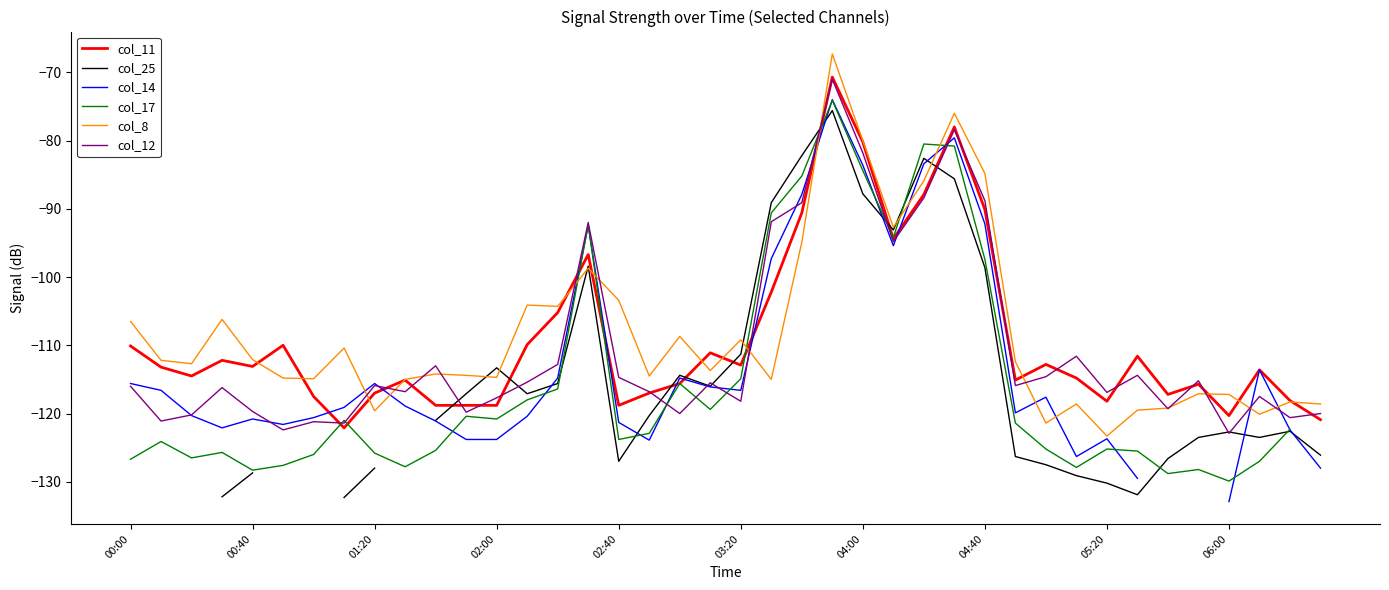

The value of col_17 at 34 is -204.7. True or false?

False